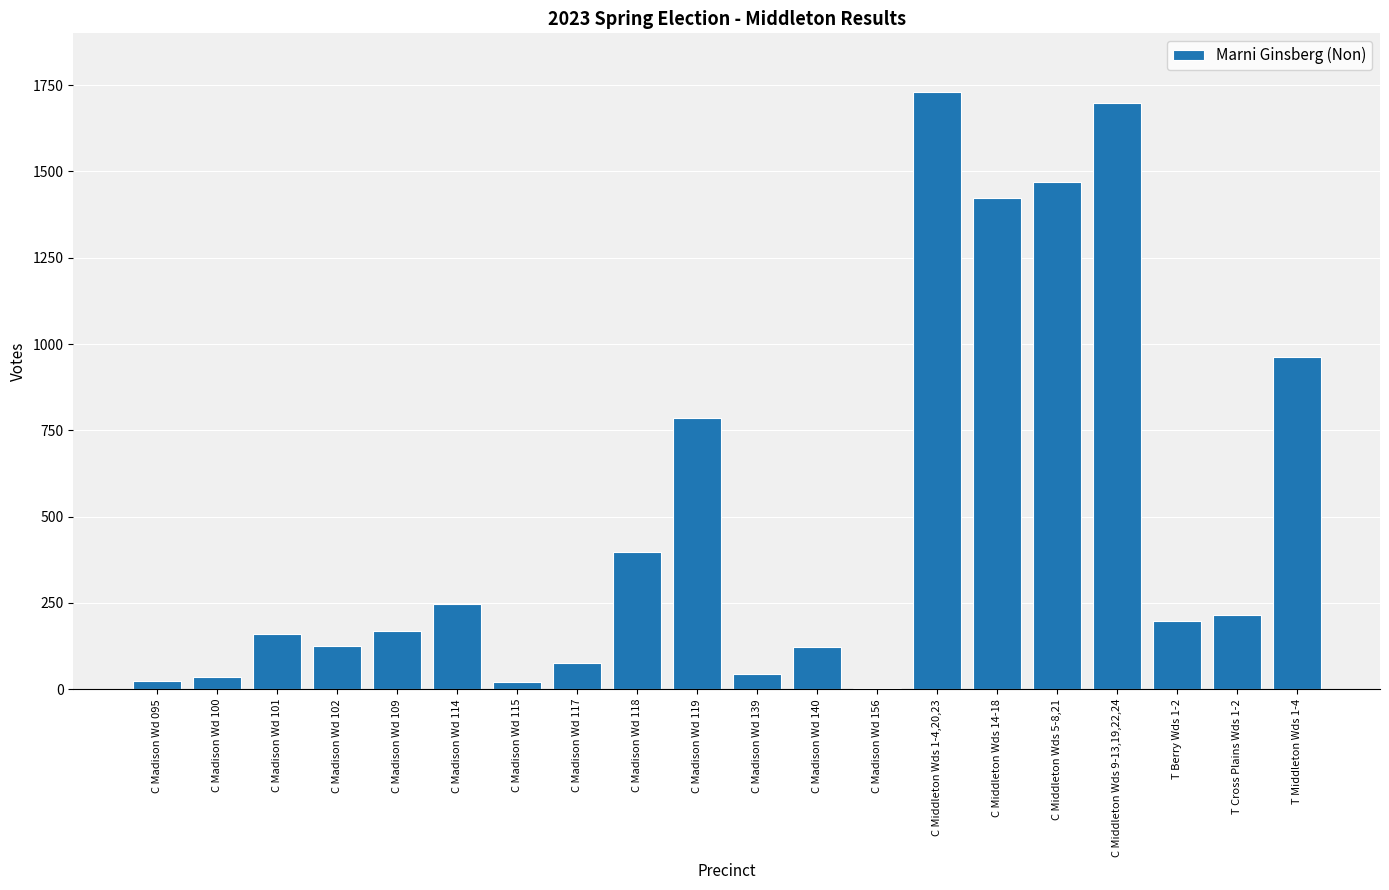

What is the sum of all values?

9906